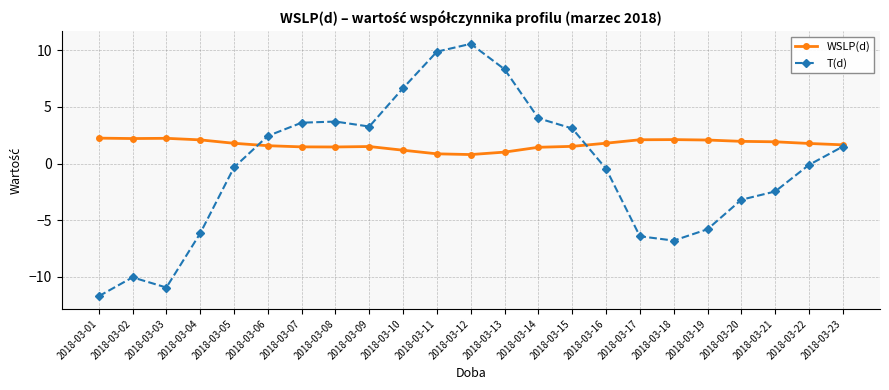

What value does the WSLP(d) series have at 2018-03-13?

1.0